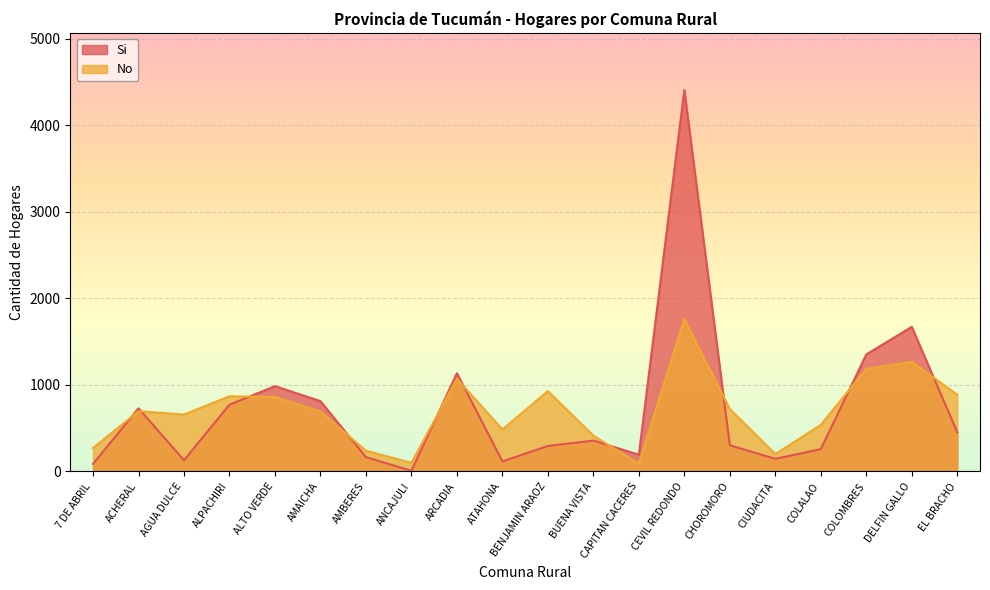

List the series in order of their peak value, highest first.

Si, No